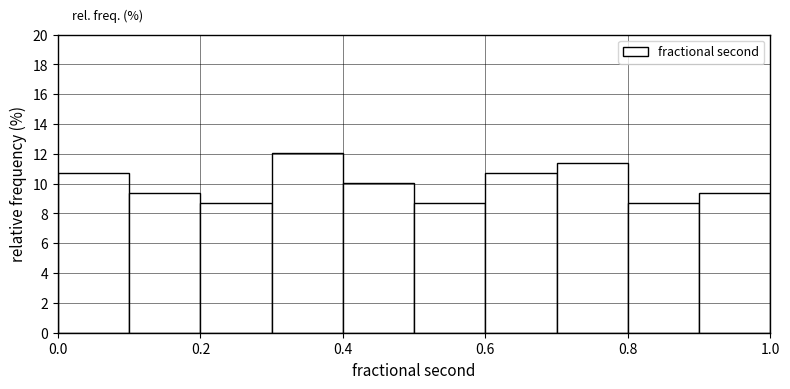

Reading left to right, transcribe this chart: for each bar, give the range it covers on the x-axis and its height. The values are not printed on the chart, so give them approximately, as read against the axis.

0.0 to 0.1: 10.8
0.1 to 0.2: 9.4
0.2 to 0.3: 8.8
0.3 to 0.4: 12.0
0.4 to 0.5: 10.0
0.5 to 0.6: 8.8
0.6 to 0.7: 10.8
0.7 to 0.8: 11.4
0.8 to 0.9: 8.8
0.9 to 1.0: 9.4